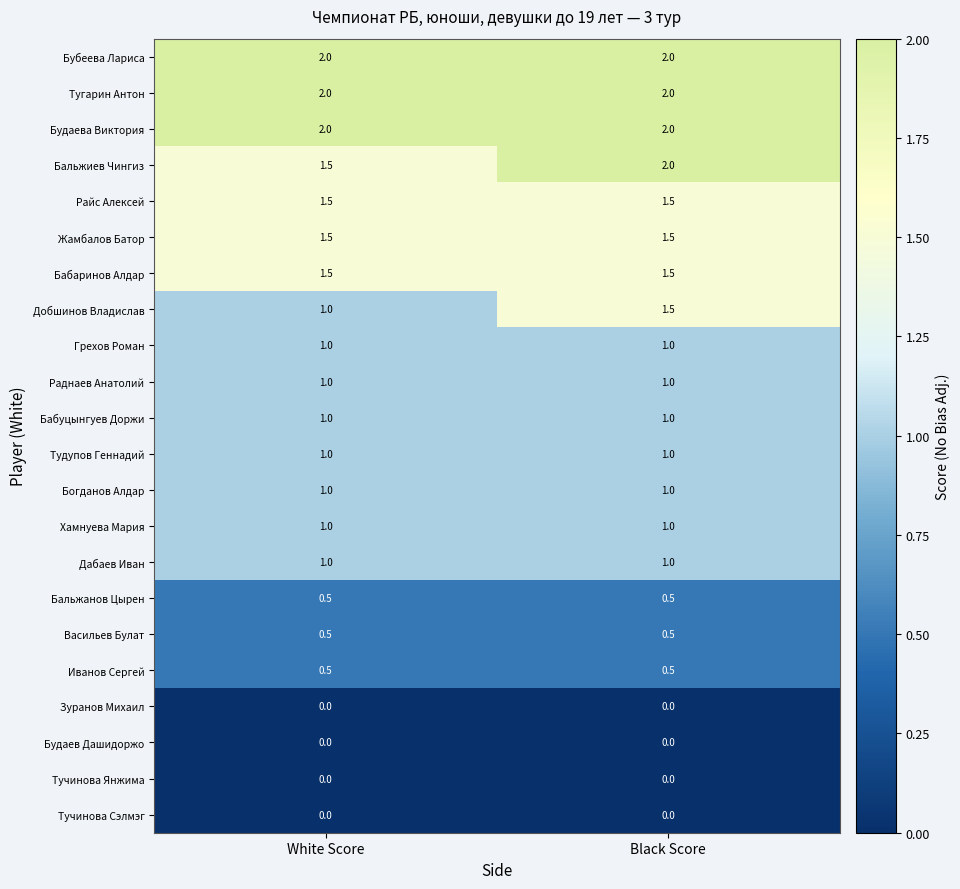

What is the difference between the highest and lowest values at White Score?

2.0